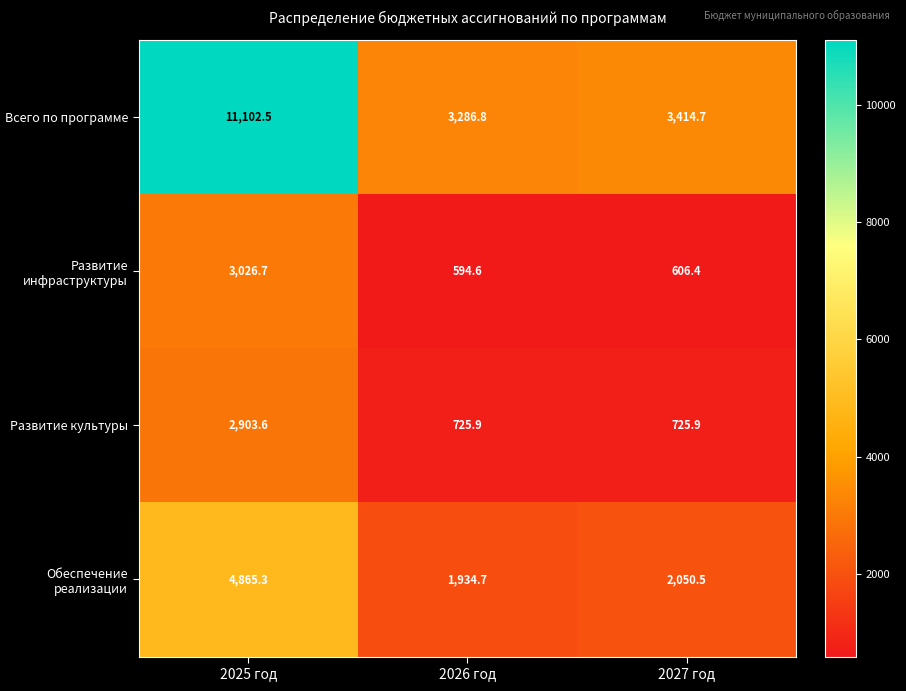

Where does the Развитие инфраструктуры series first go above 606?

2025 год